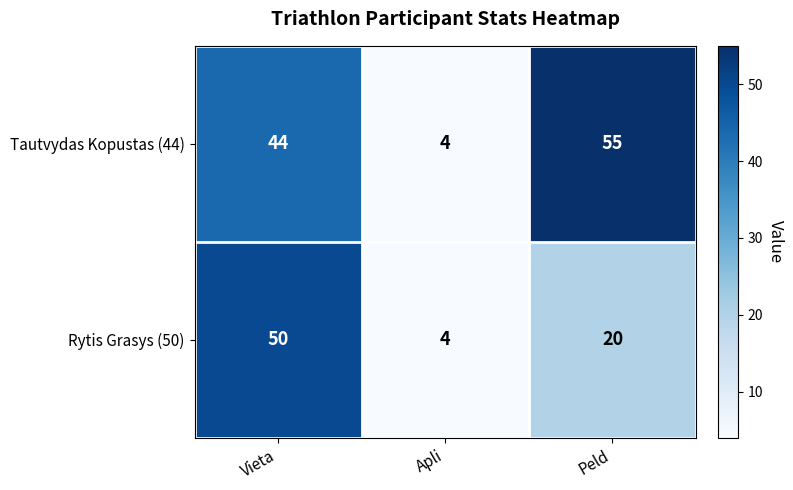

The Tautvydas Kopustas (44) series shows 4 at Apli. True or false?

True